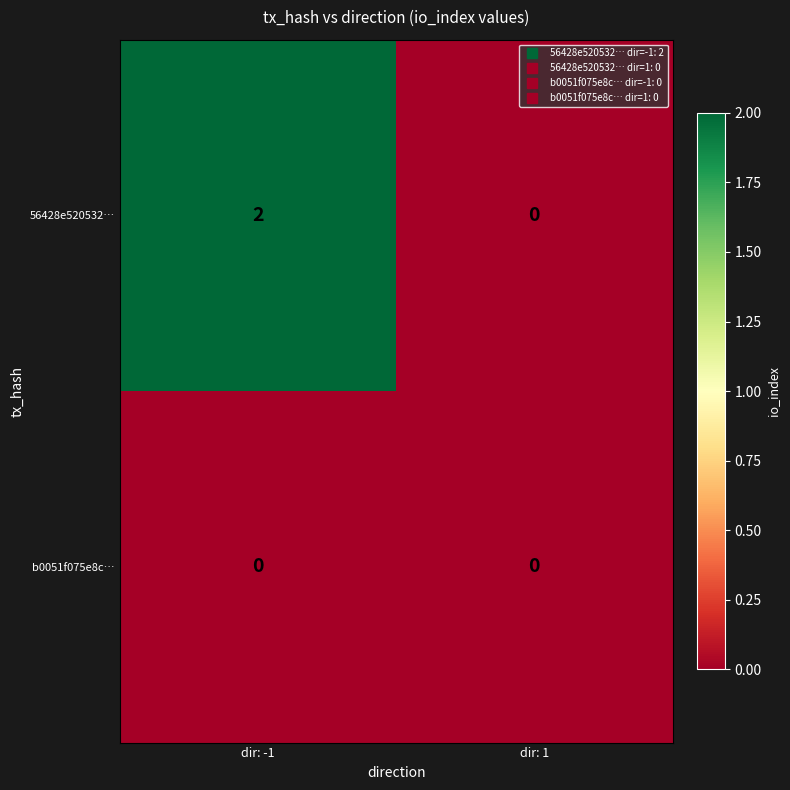

What is the total value across all series at dir: -1?

2